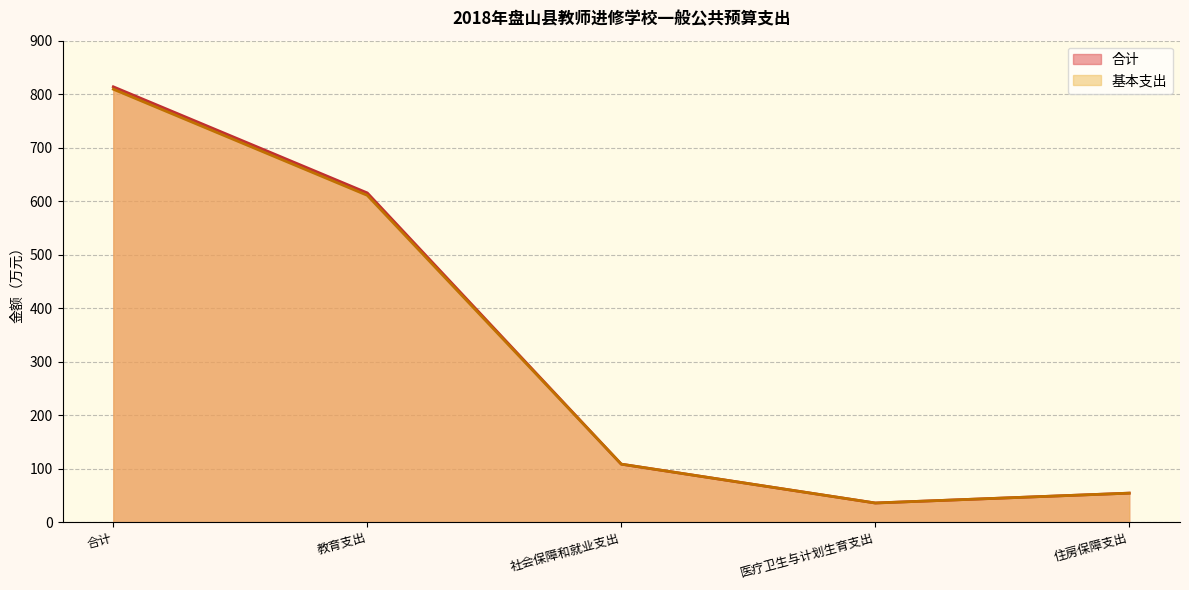

What is the highest value of the 合计 series?

813.8